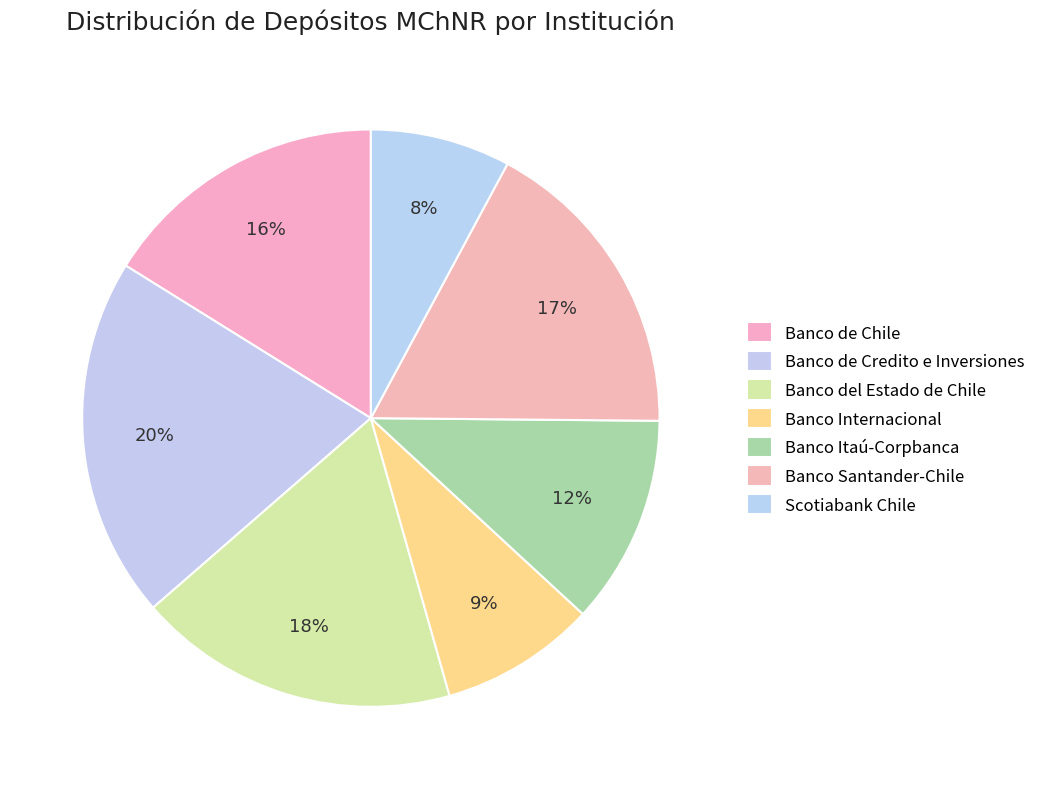

How many segments does this pie chart have?

7